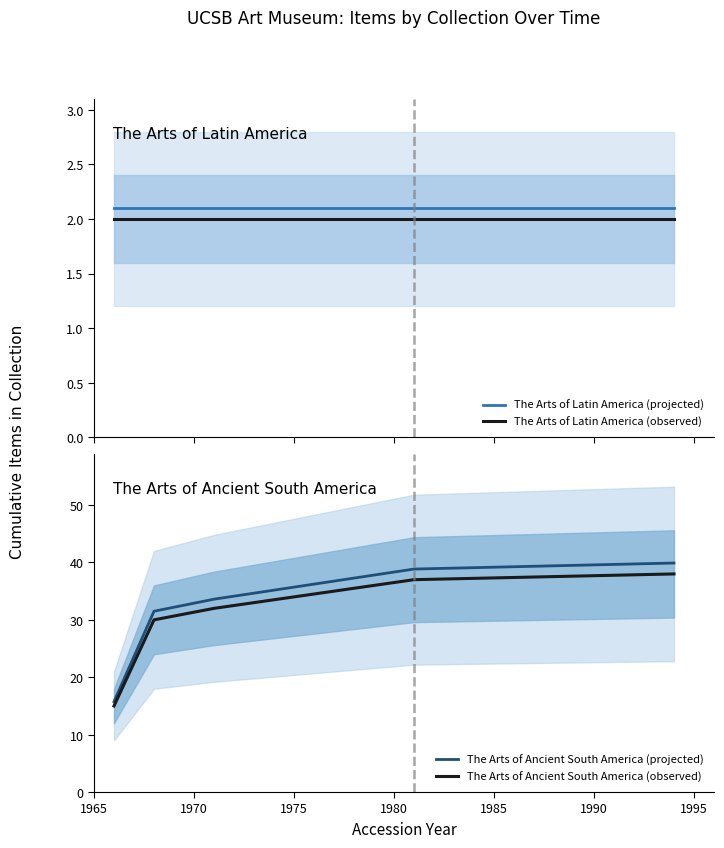

True or false: The Arts of Latin America (observed) and The Arts of Latin America (projected) cross at least once.

False